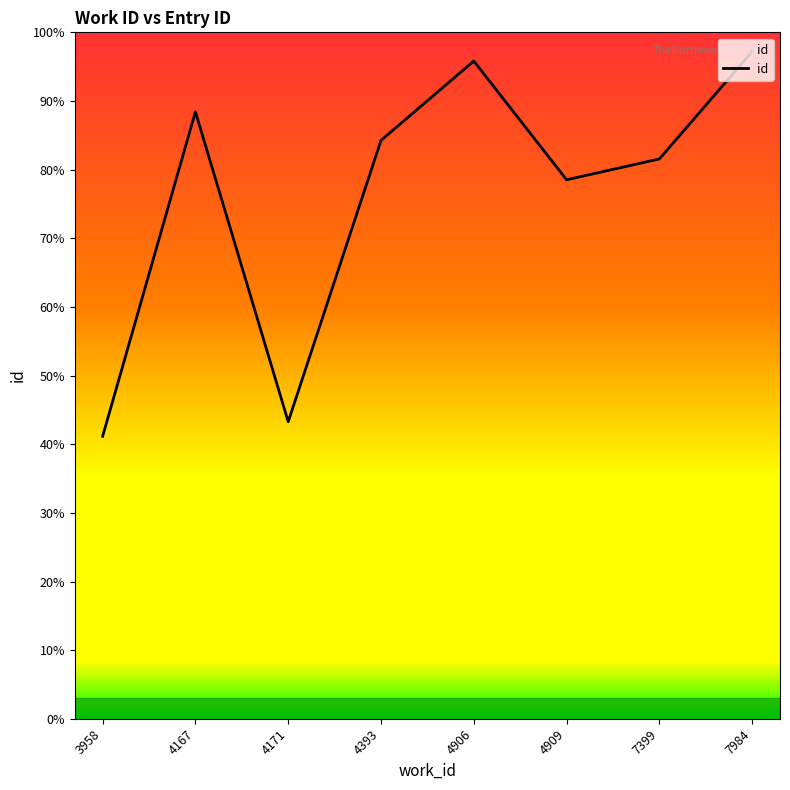

Is it true that the value at 4909 is 31461?

False